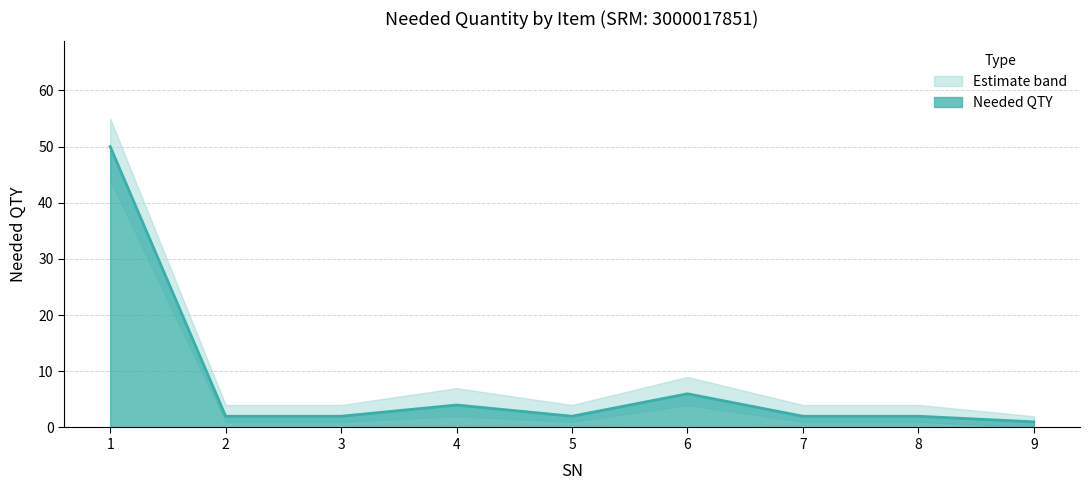

Where does the Needed QTY Upper series first go above 4?

1